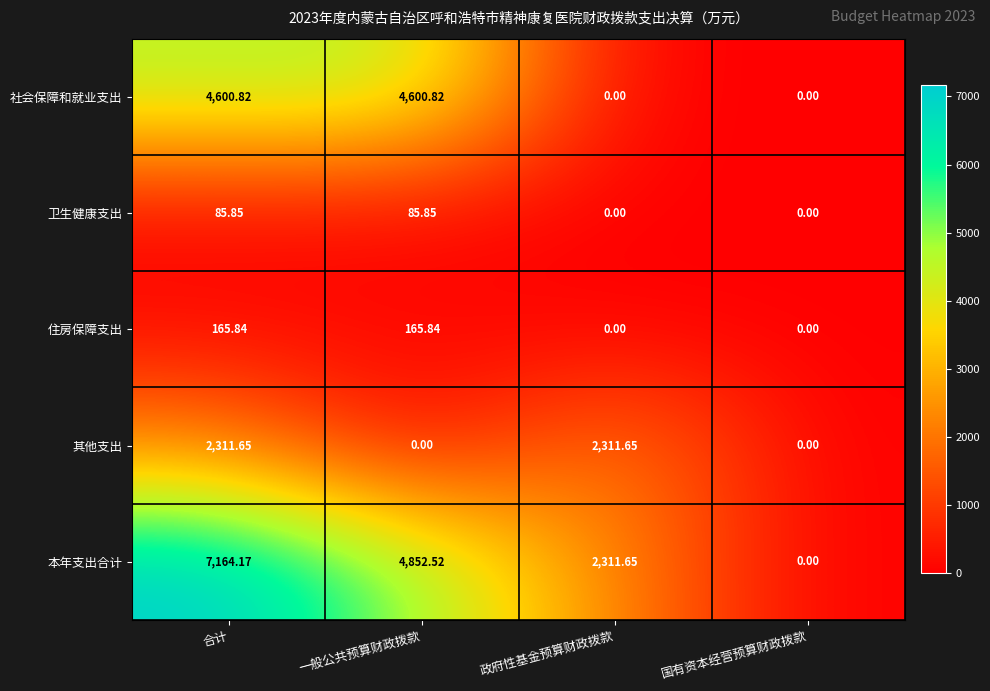

List the labels in order of 本年支出合计 value, largest first.

合计, 一般公共预算财政拨款, 政府性基金预算财政拨款, 国有资本经营预算财政拨款